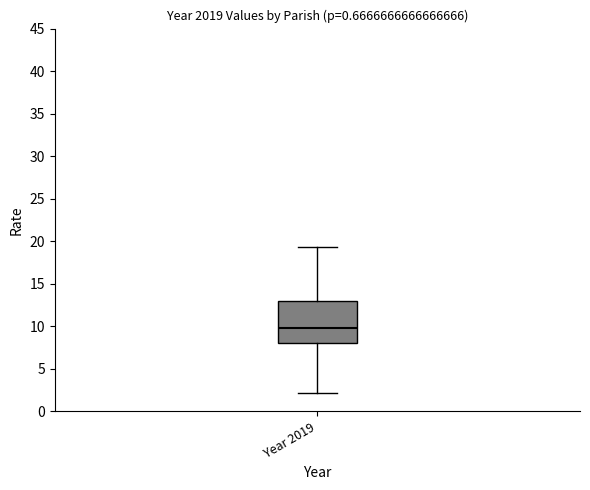

Transcribe this box plot: give where the median line is, the range the box spans, and where the two whiskers end, as read against the y-axis. The values are not printed on the chart, so give them approximately, as read against the axis.

median 10.0, box 8.0 to 13.0, whiskers 2.0 to 19.5